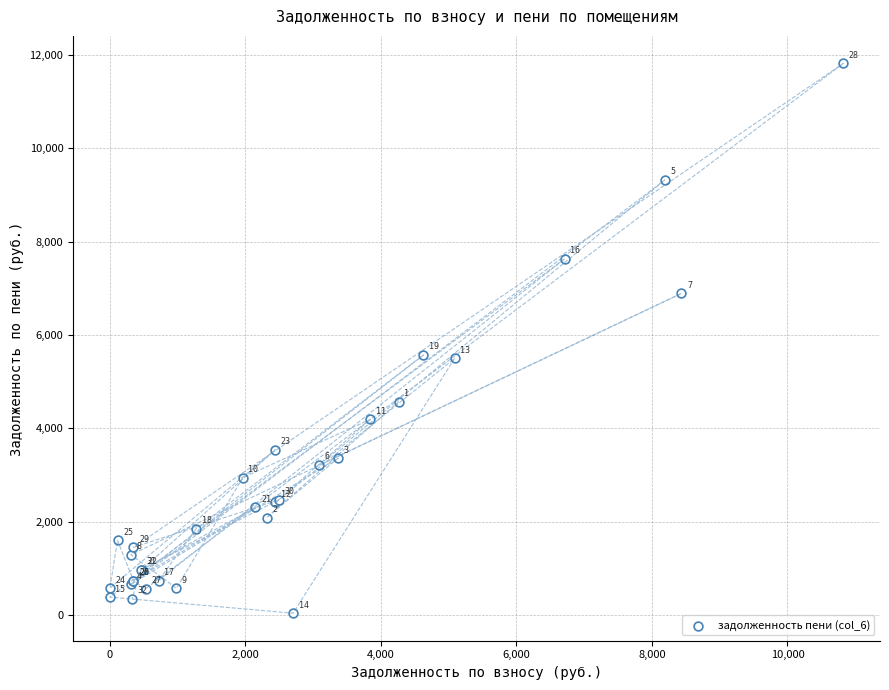

What Y value in the scatter plot is closest to 5929?

5570.6